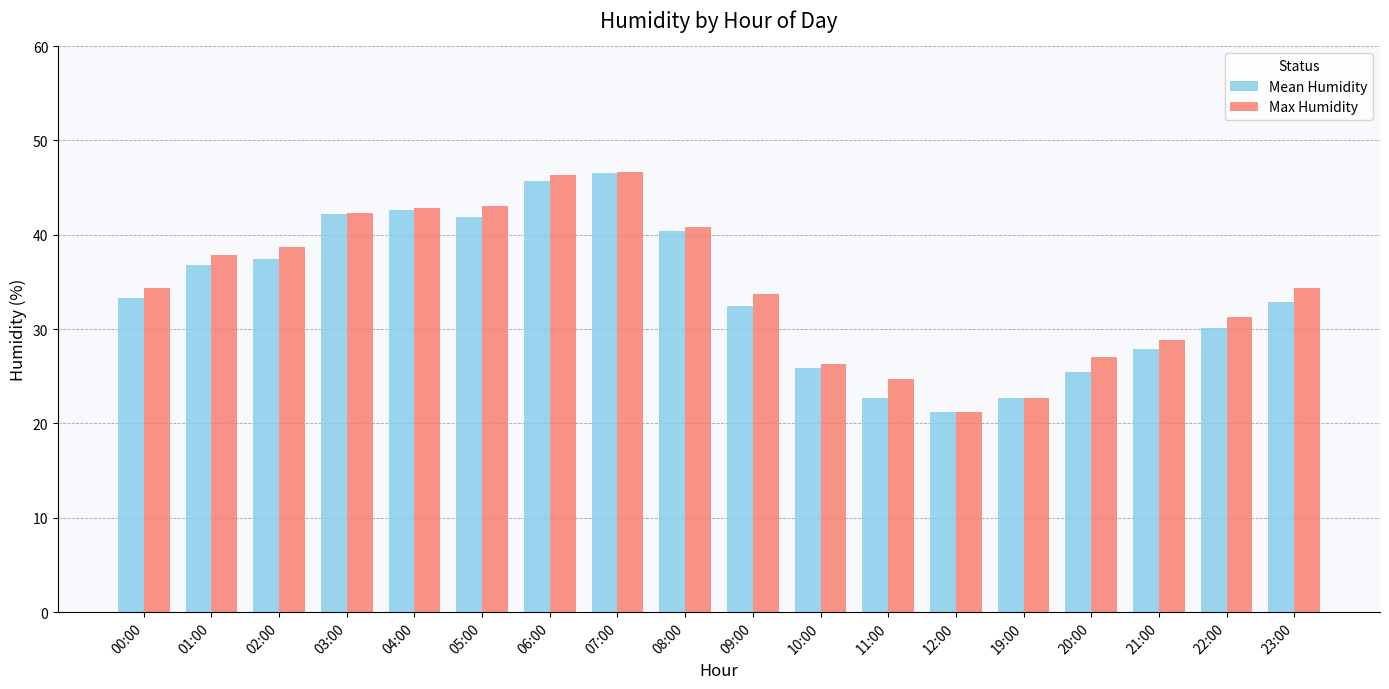

Which series has the largest total across all categories?

Max Humidity